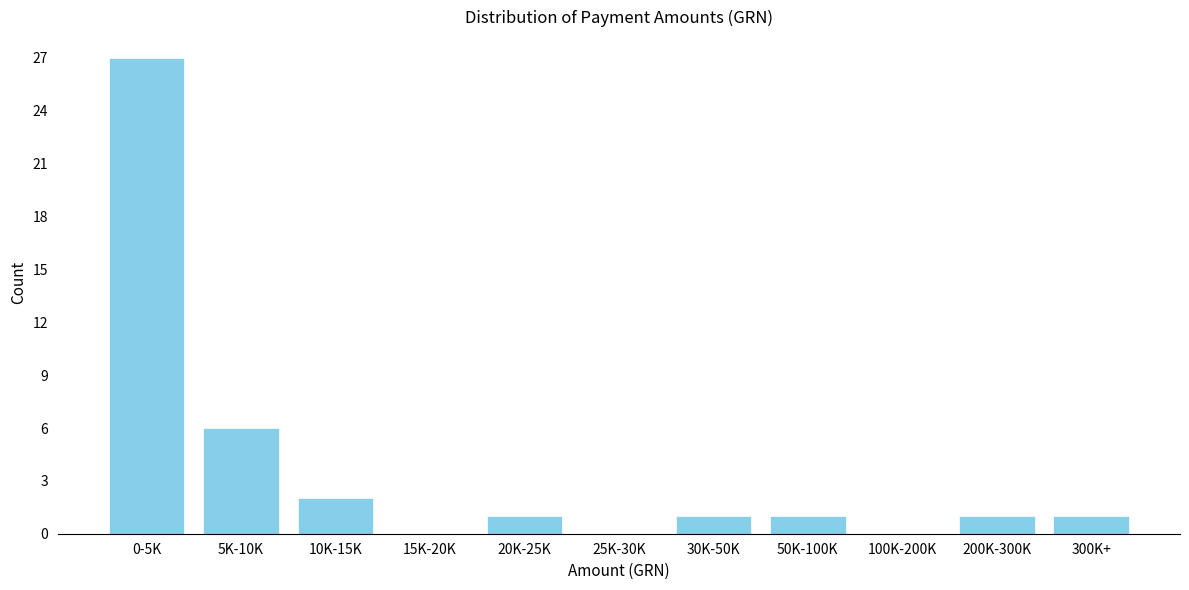

Reading left to right, transcribe all the data shown in this chart.

0-5K=27	5K-10K=6	10K-15K=2	15K-20K=0	20K-25K=1	25K-30K=0	30K-50K=1	50K-100K=1	100K-200K=0	200K-300K=1	300K+=1